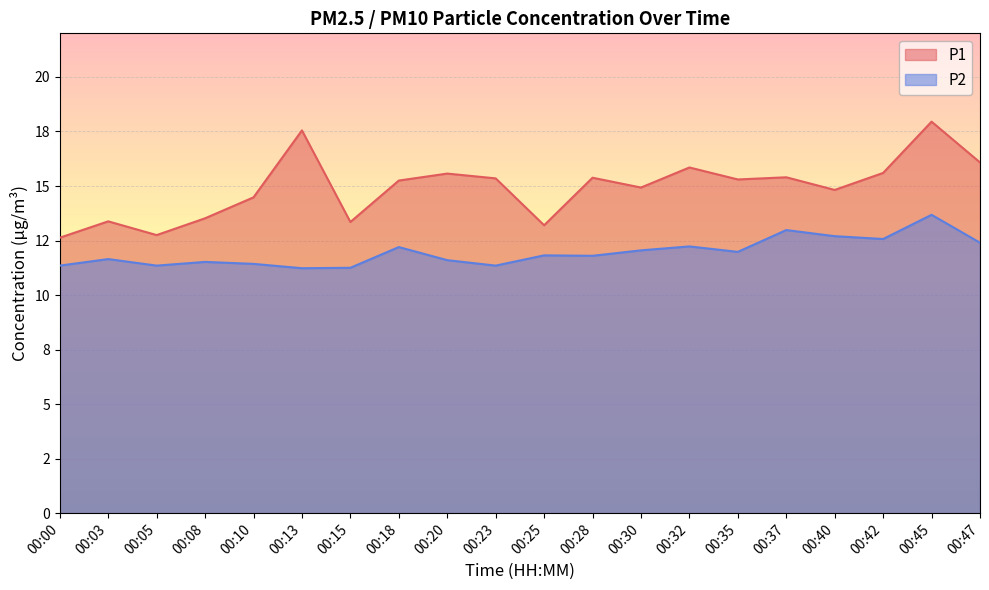

True or false: P2 and P1 cross at least once.

False